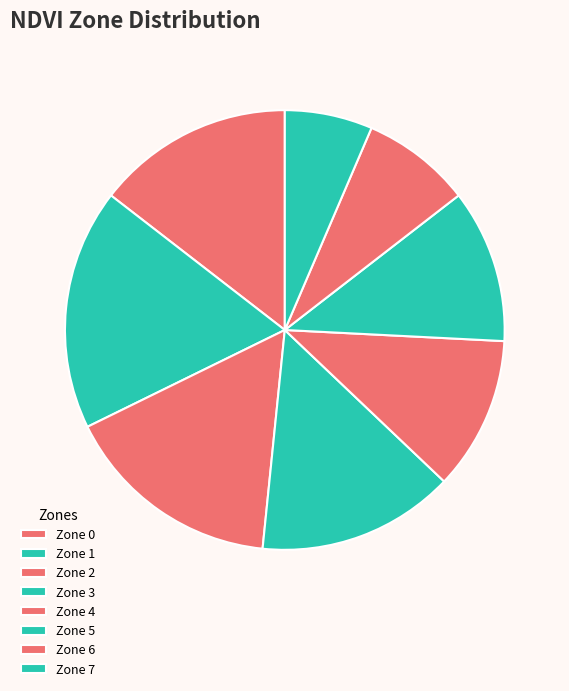

Is there a majority slice in this chart?

No